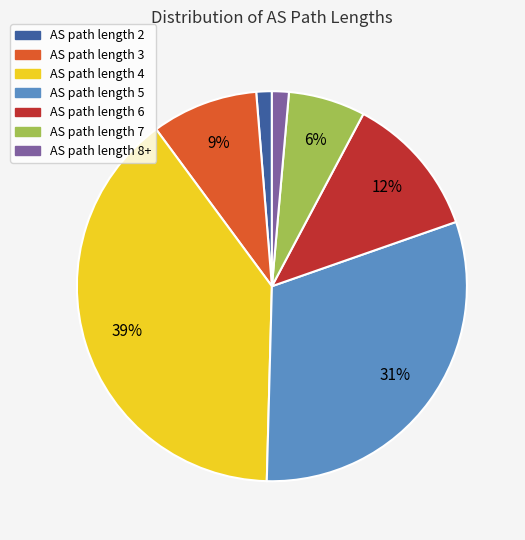

Count the number of slices in the pie.

7